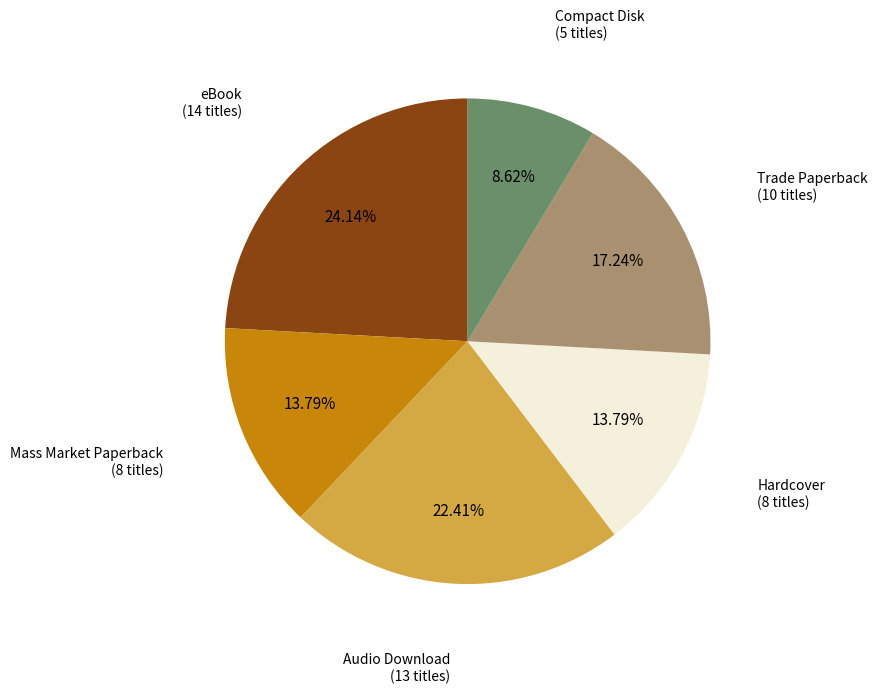

How many segments does this pie chart have?

6